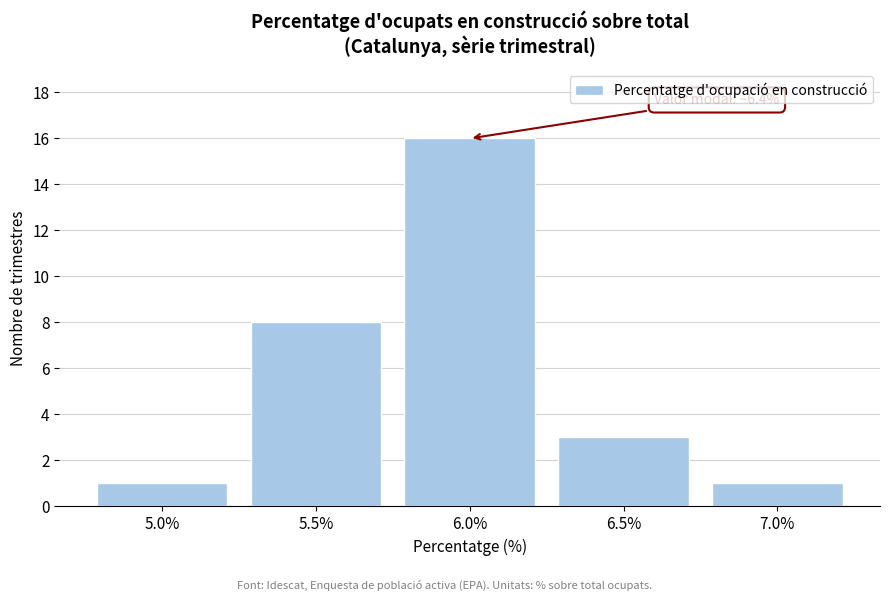

Reading left to right, transcribe all the data shown in this chart.

5.0%=1	5.5%=8	6.0%=16	6.5%=3	7.0%=1